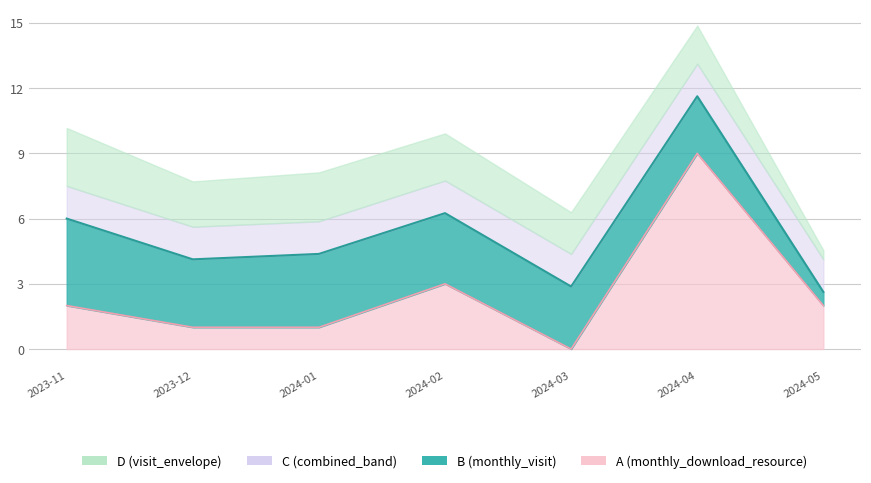

Rank the categories by value from lowest to highest.

2024-03, 2023-12, 2024-01, 2023-11, 2024-05, 2024-02, 2024-04